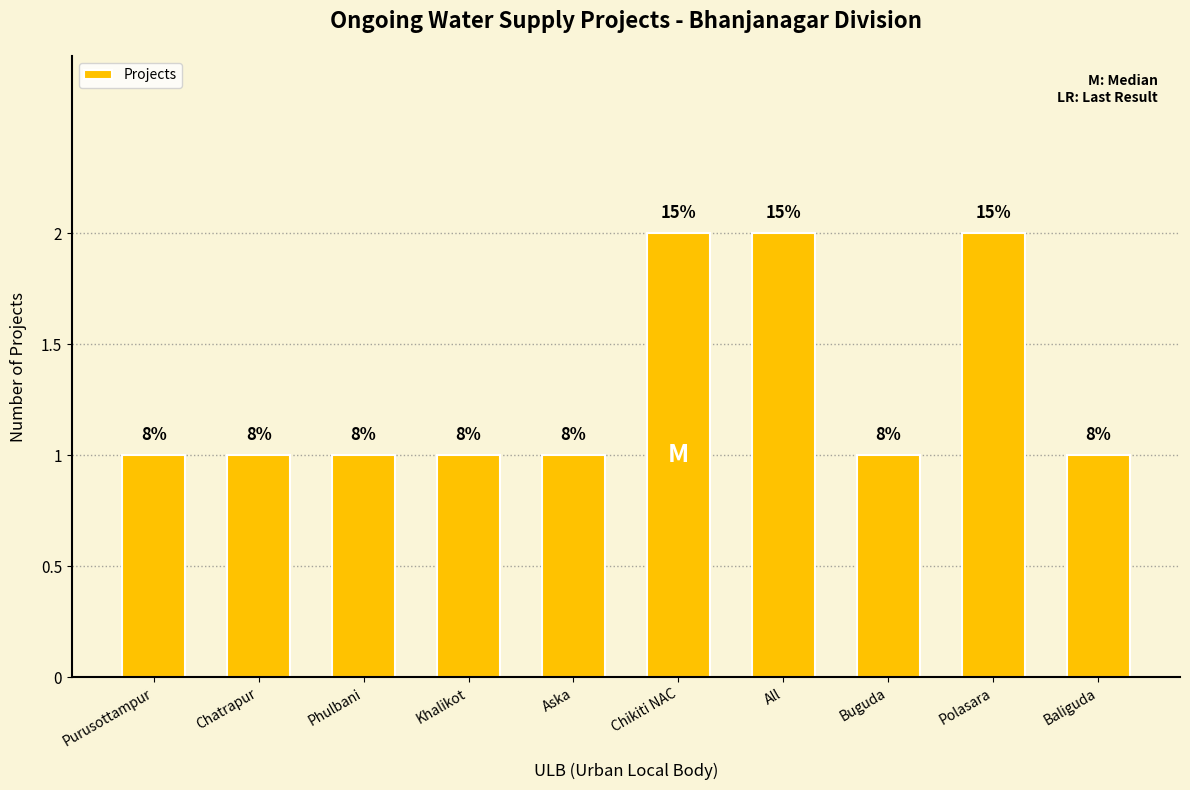

What is the difference between the second highest and second lowest values?

1